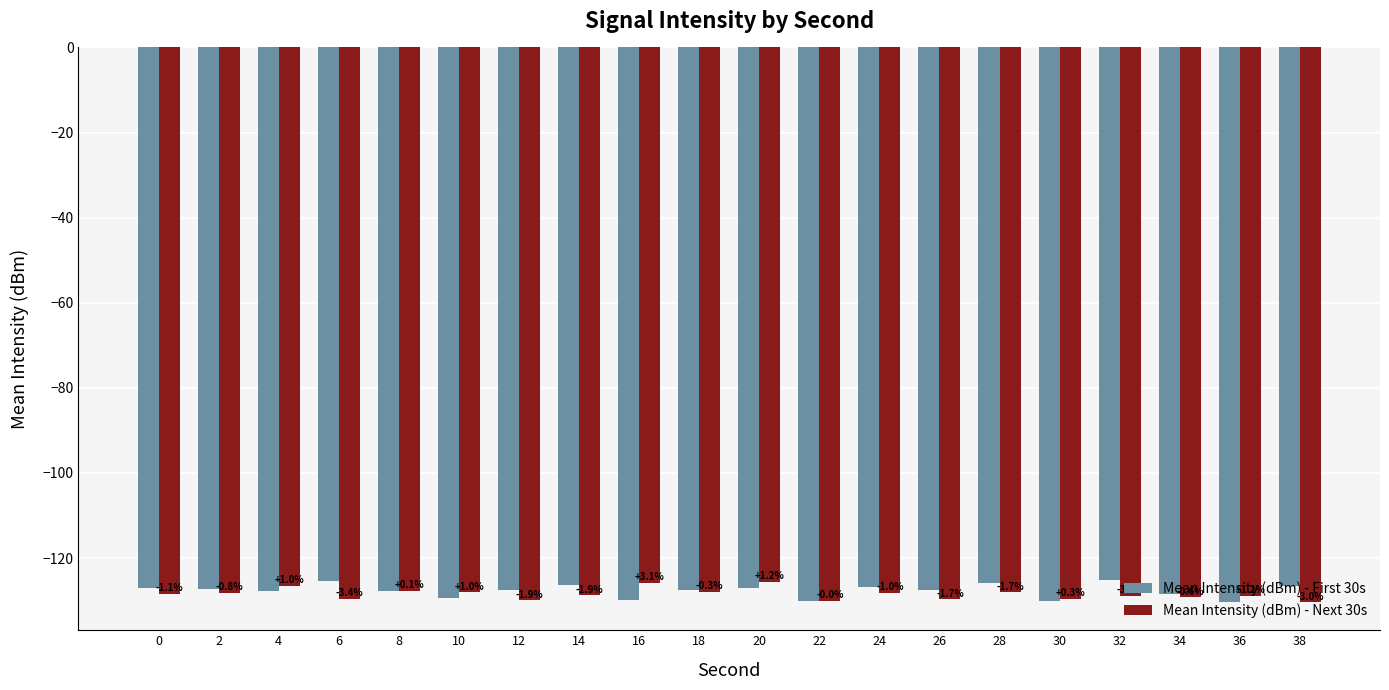

How many bars are there in total?

40